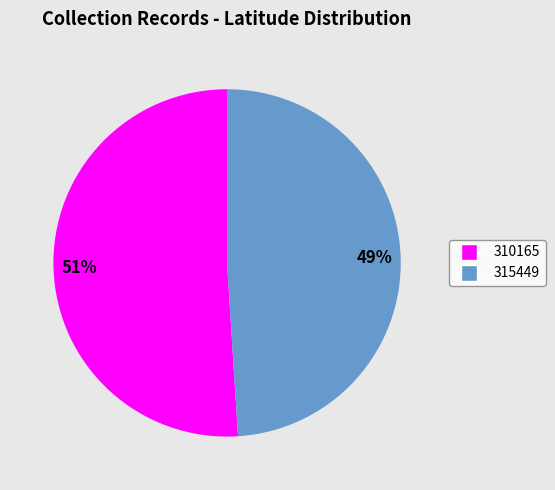

Is it true that 310165 is 51% of the pie?

True